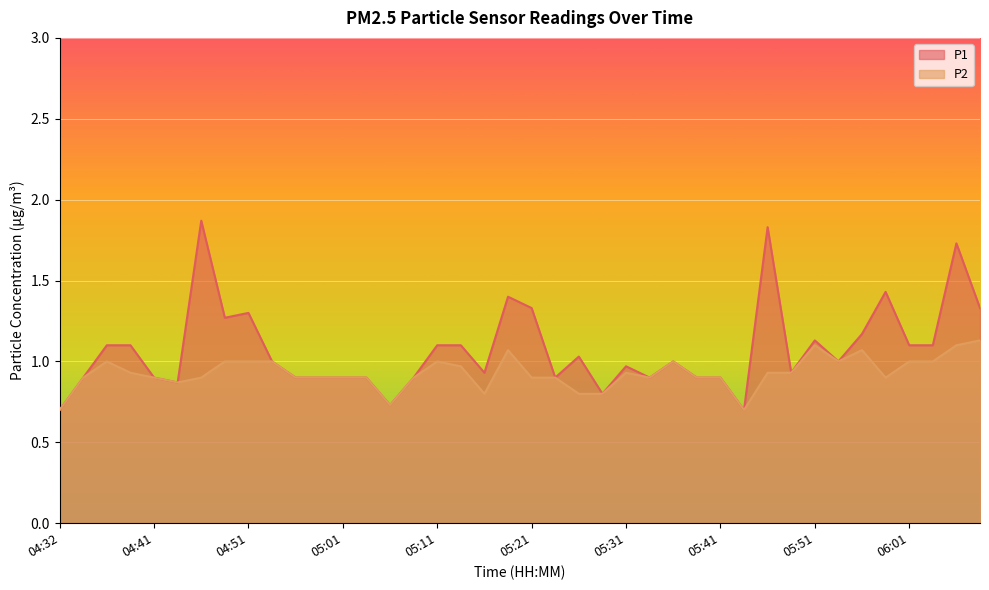

At which category is the sum across all series the highest?

06:06